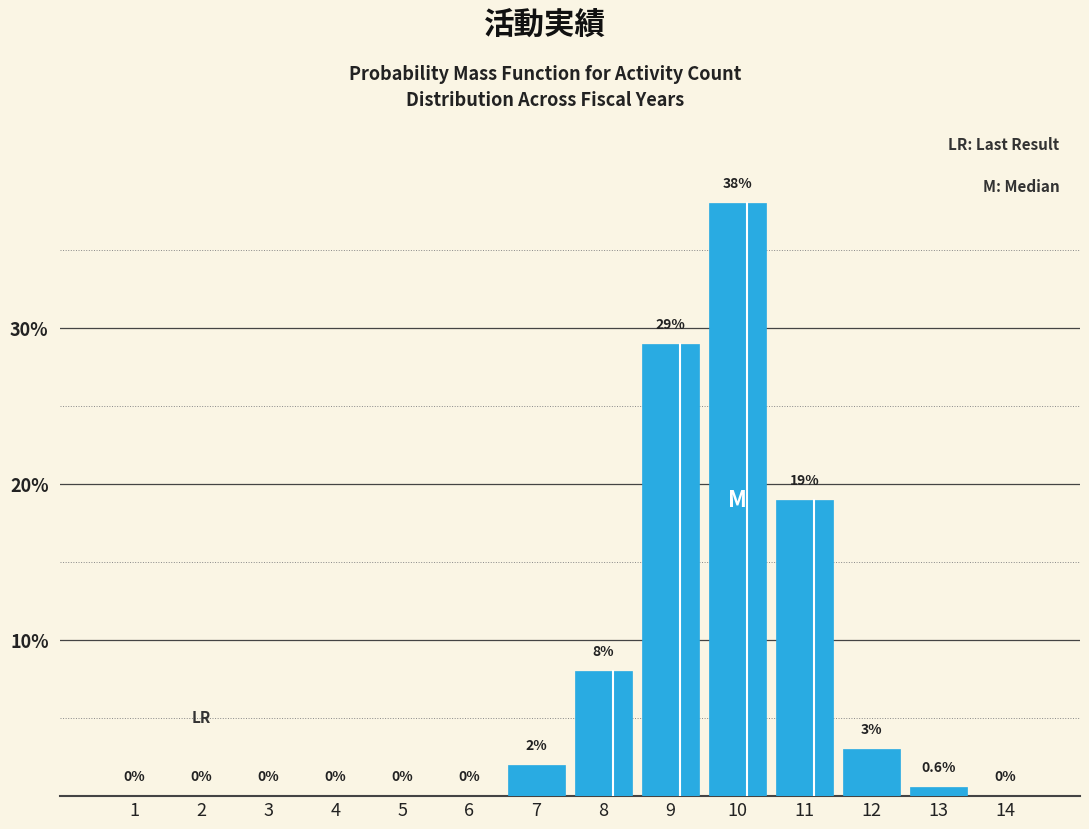

Reading left to right, what are all the values shown in this chart?

1=0.0	2=0.0	3=0.0	4=0.0	5=0.0	6=0.0	7=2.0	8=8.0	9=29.0	10=38.0	11=19.0	12=3.0	13=0.6	14=0.0